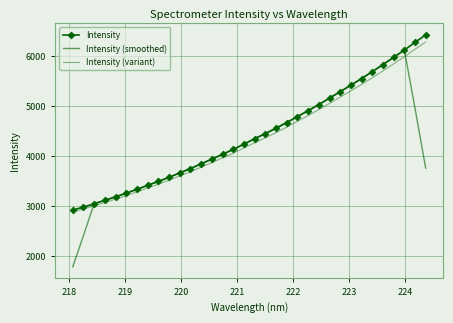

How many lines are shown in the chart?

3